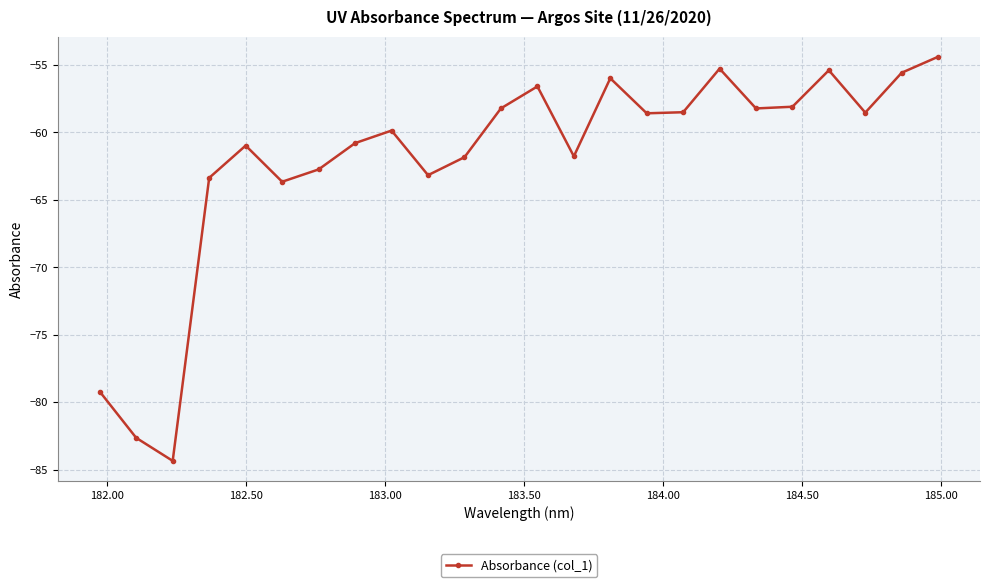

How many interior local peaks (higher than both neighbors) does the data have?

6